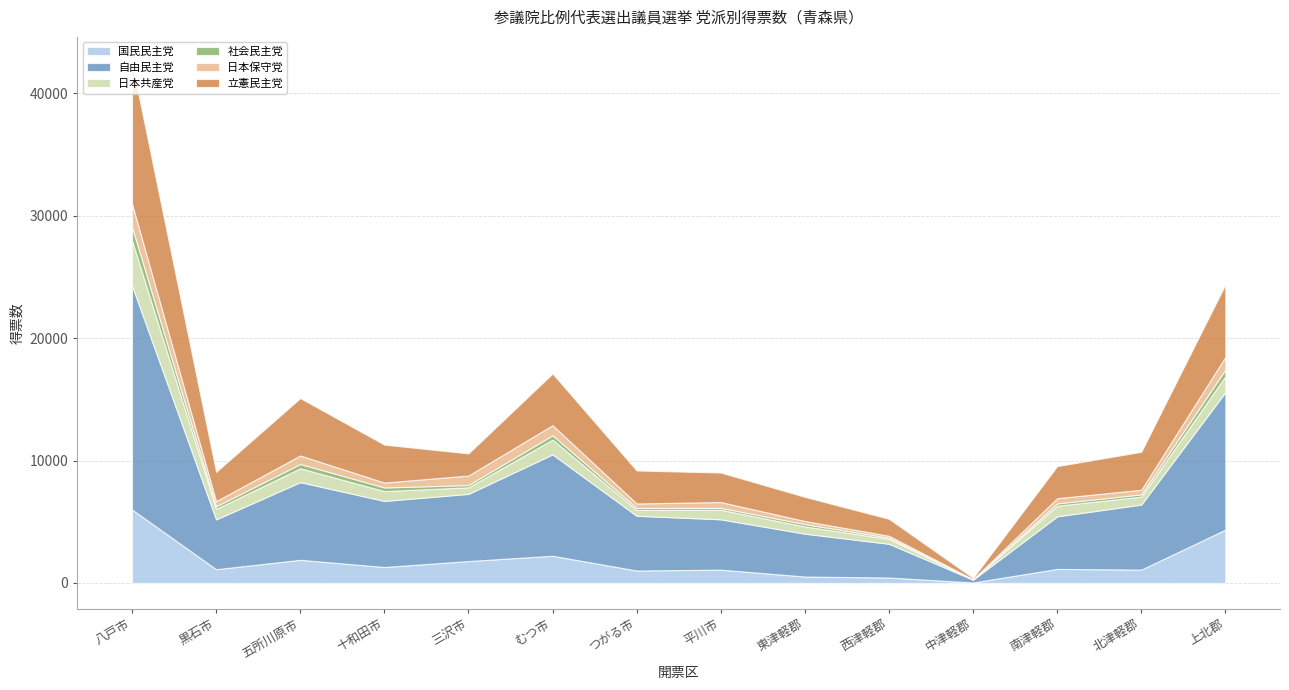

How many lines are shown in the chart?

6